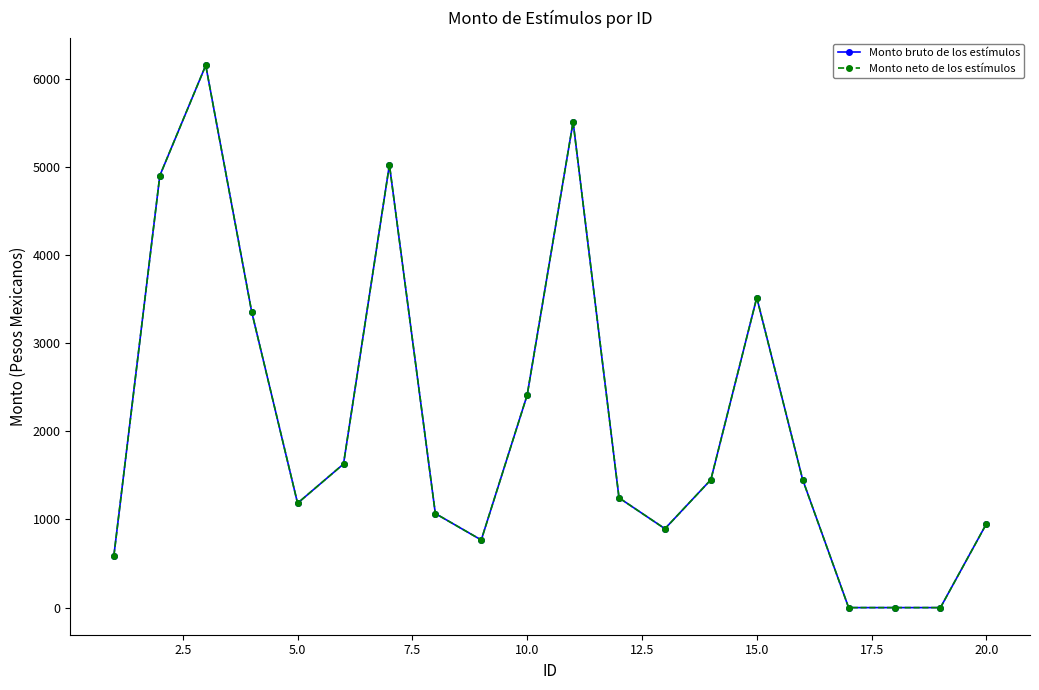

What is the greatest value displayed?

6151.0